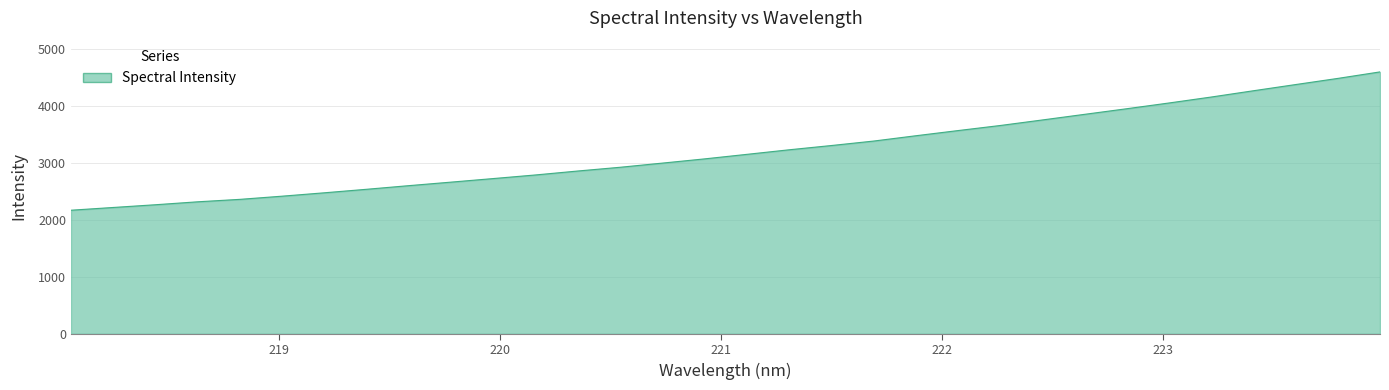

What is the smallest value displayed?

2171.9